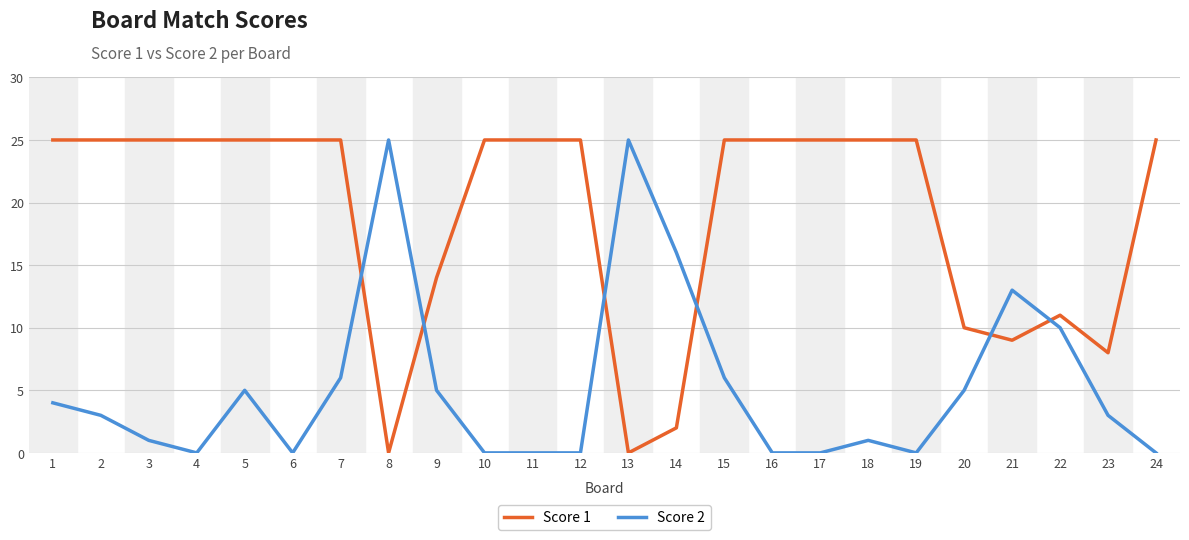

Which series has the largest total across all categories?

Score 1